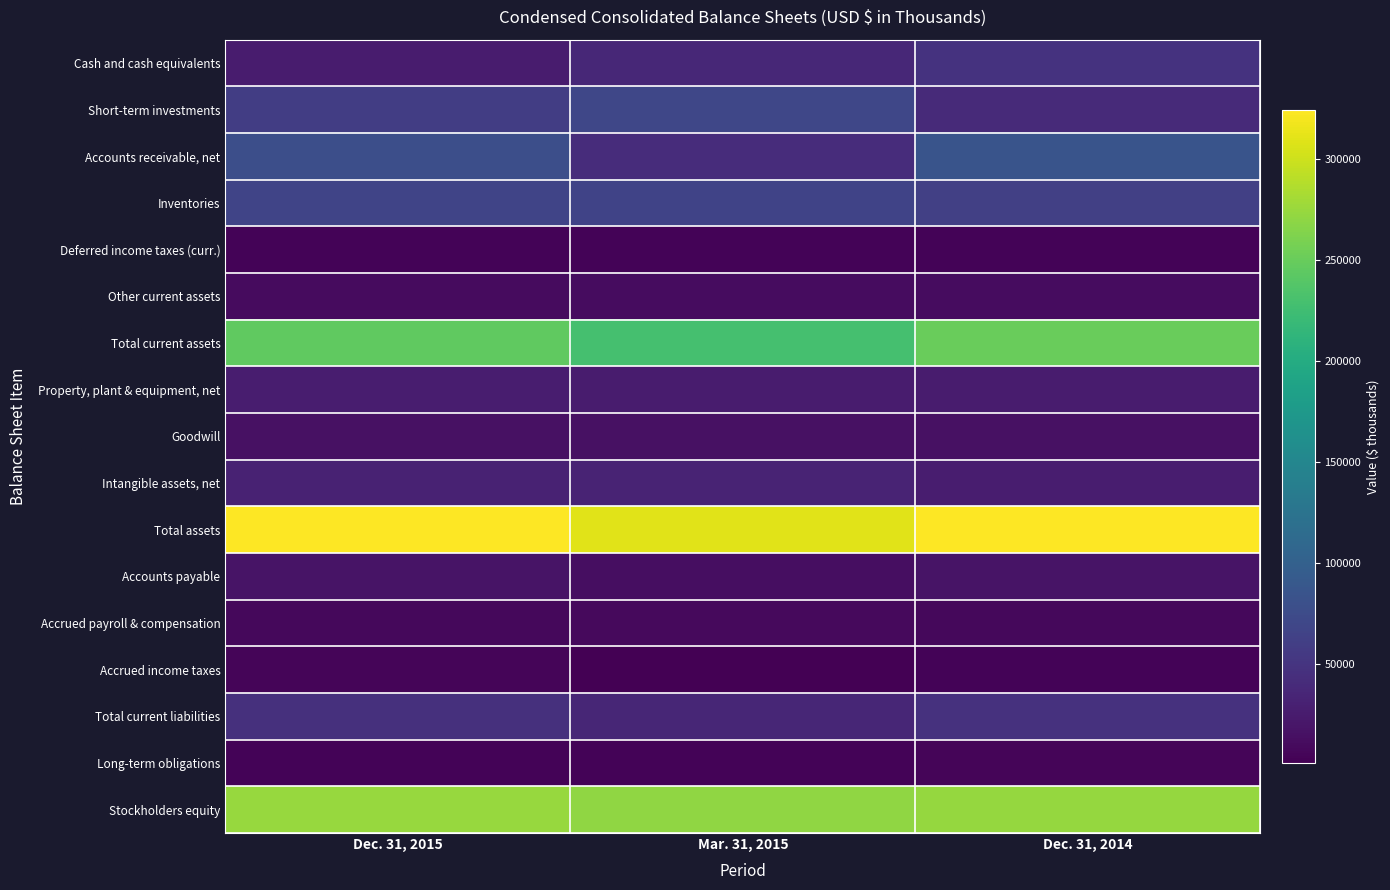

What is the total value across all series at Dec. 31, 2014?

1247999